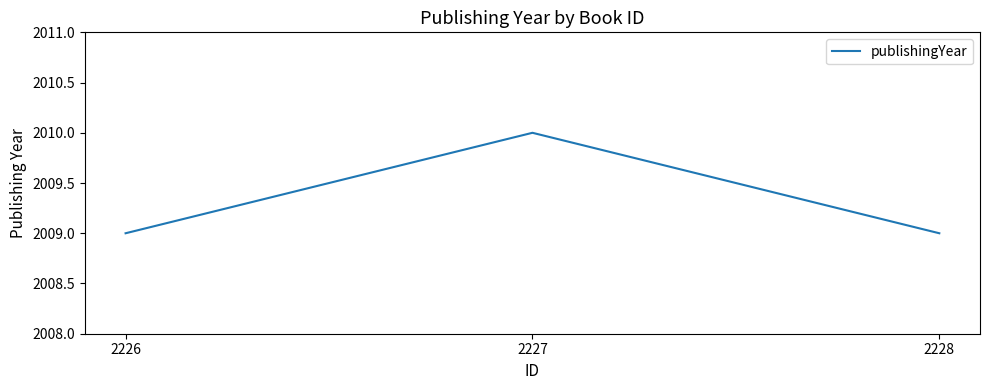

What is the approximate value at 2227?

2010